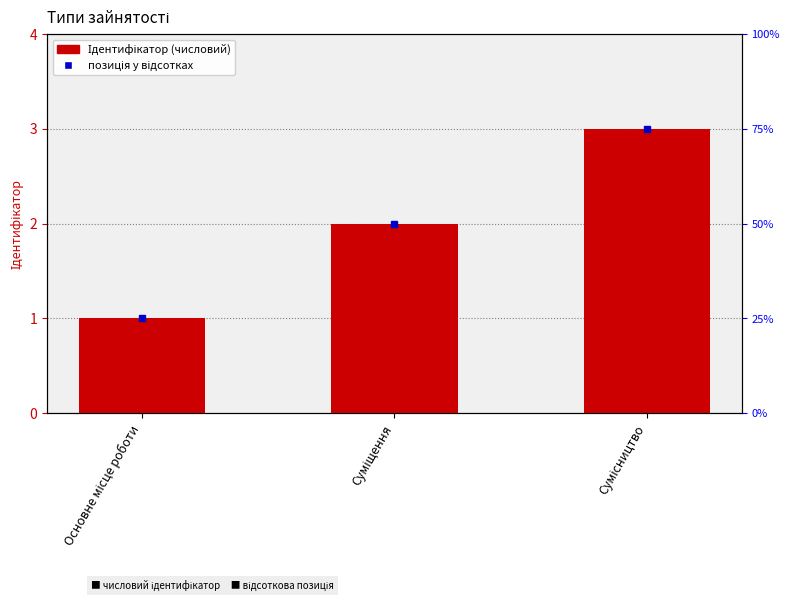

Is it true that the value at Основне місце роботи is 1?

True